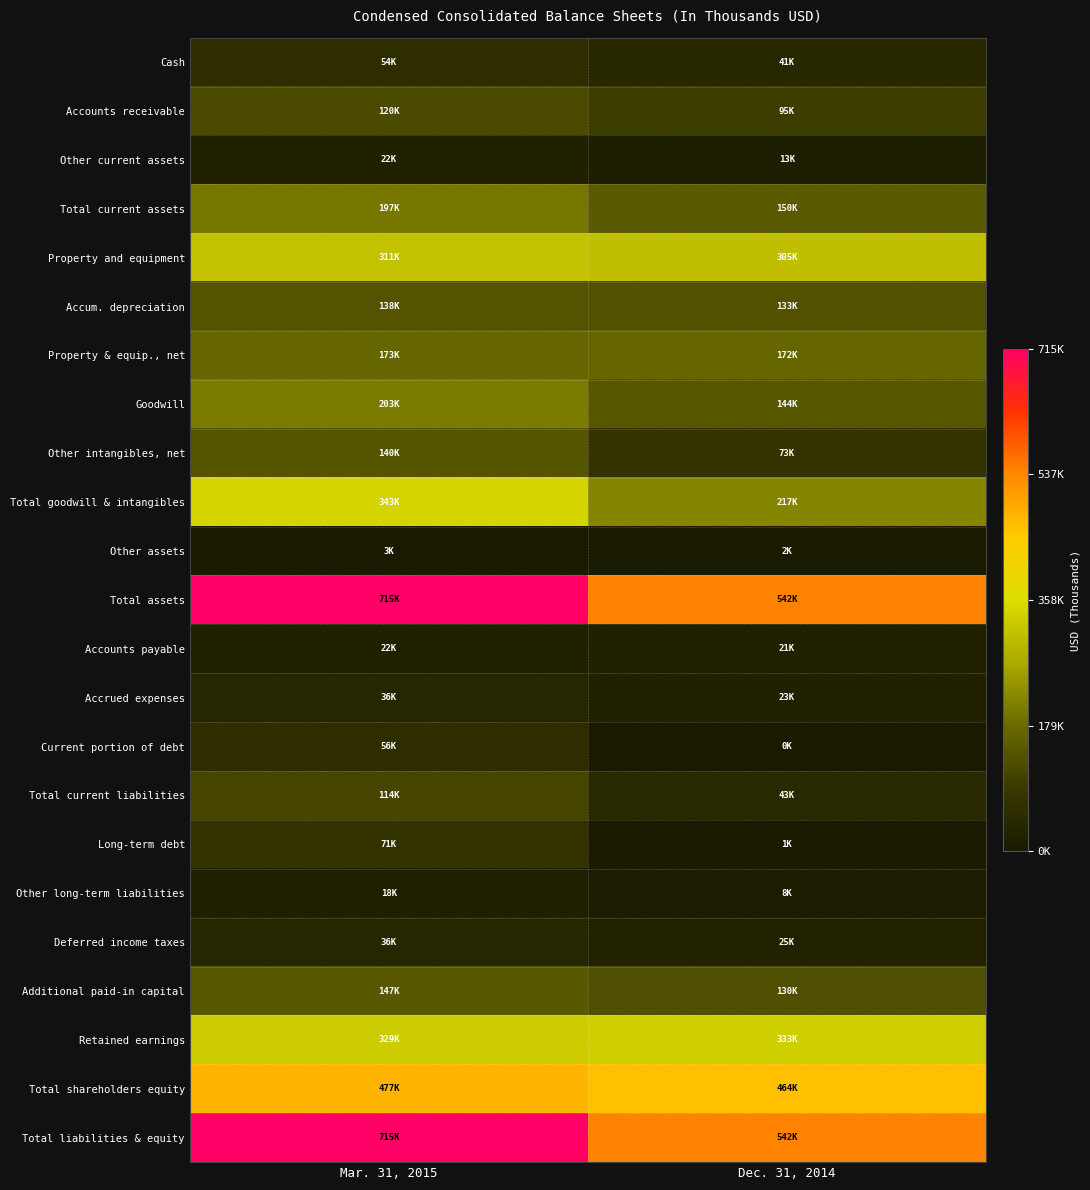

What is the spread (max minus min) of values at Mar. 31, 2015?

712360